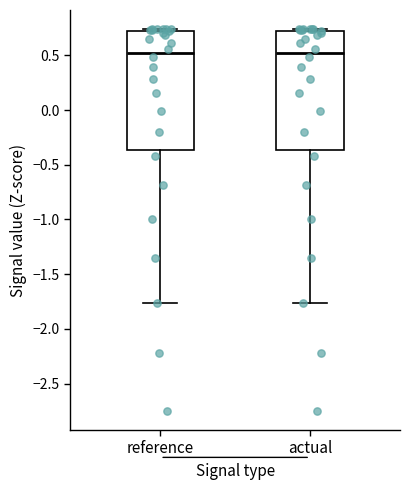

Where is the lower edge of the box for actual on the y-axis? The values are not printed on the chart, so give them approximately, as read against the axis.

-0.35